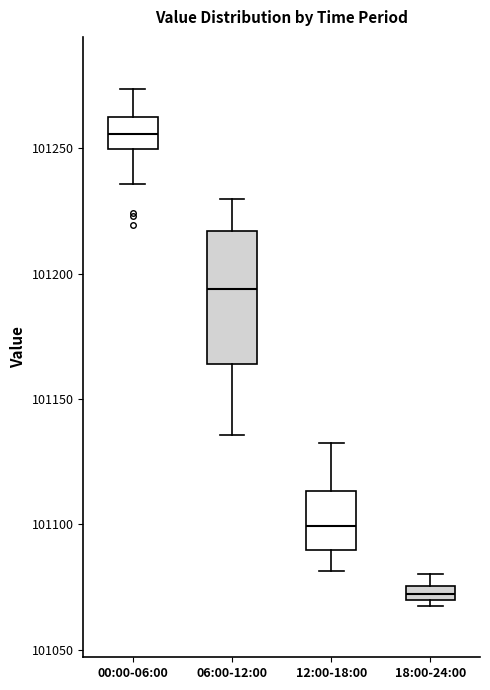

Where is the upper edge of the box for 18:00-24:00 on the y-axis? The values are not printed on the chart, so give them approximately, as read against the axis.

101075